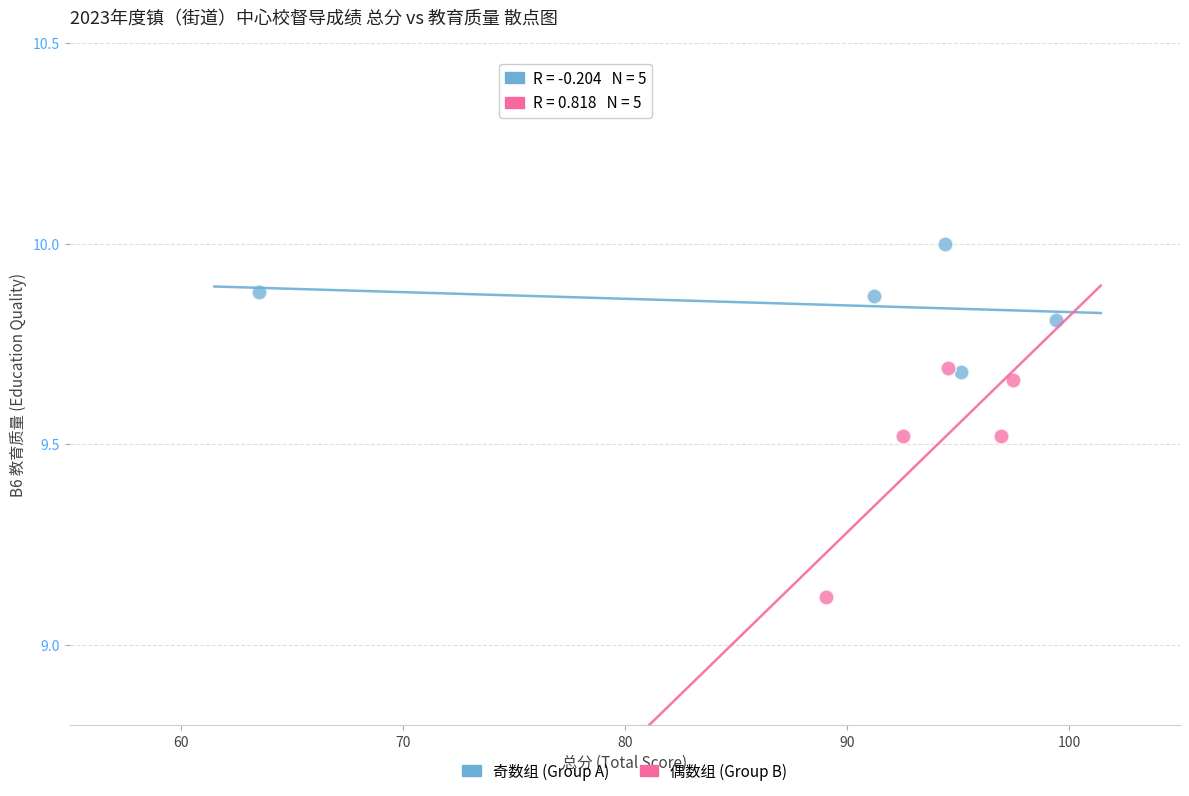

Which series contains the lowest Y value?

偶数组 (Group B)